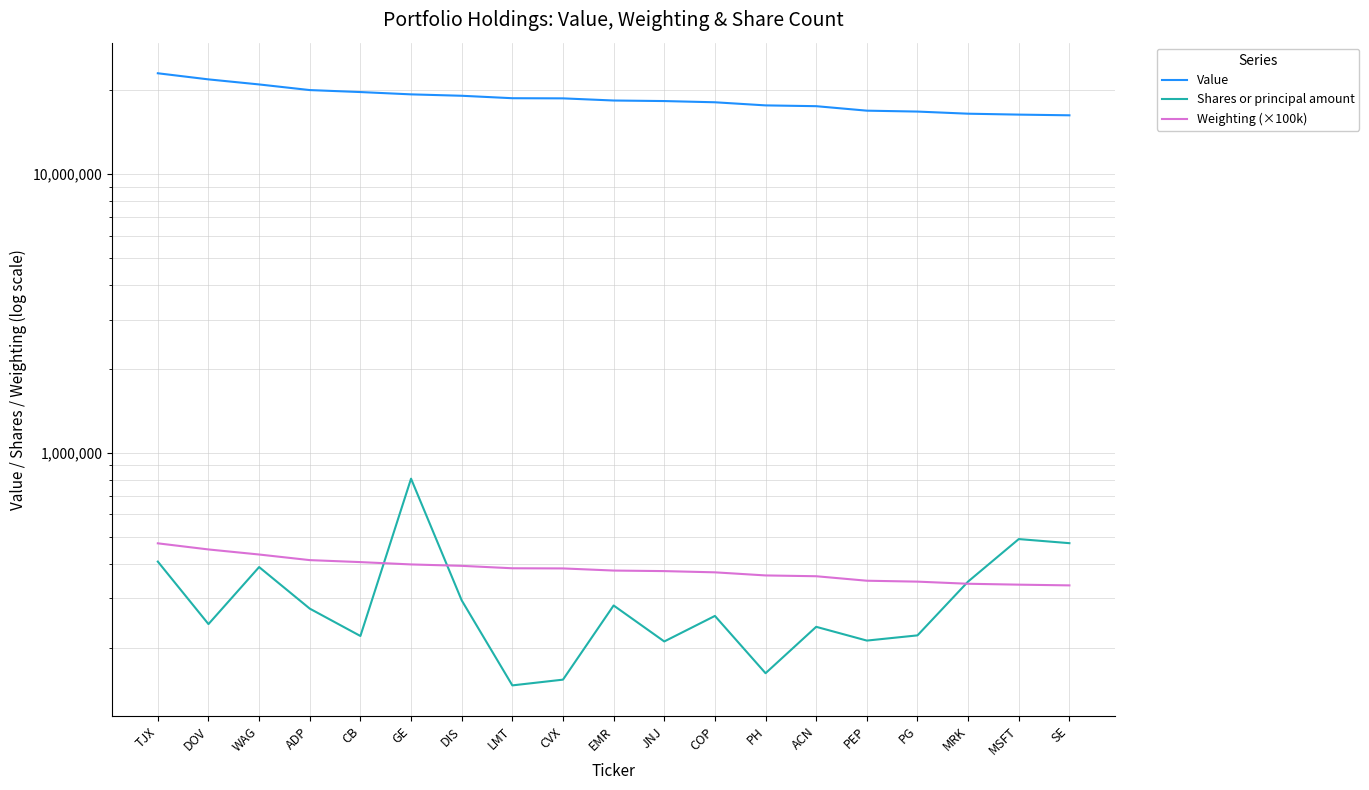

Which series has the largest total across all categories?

Value